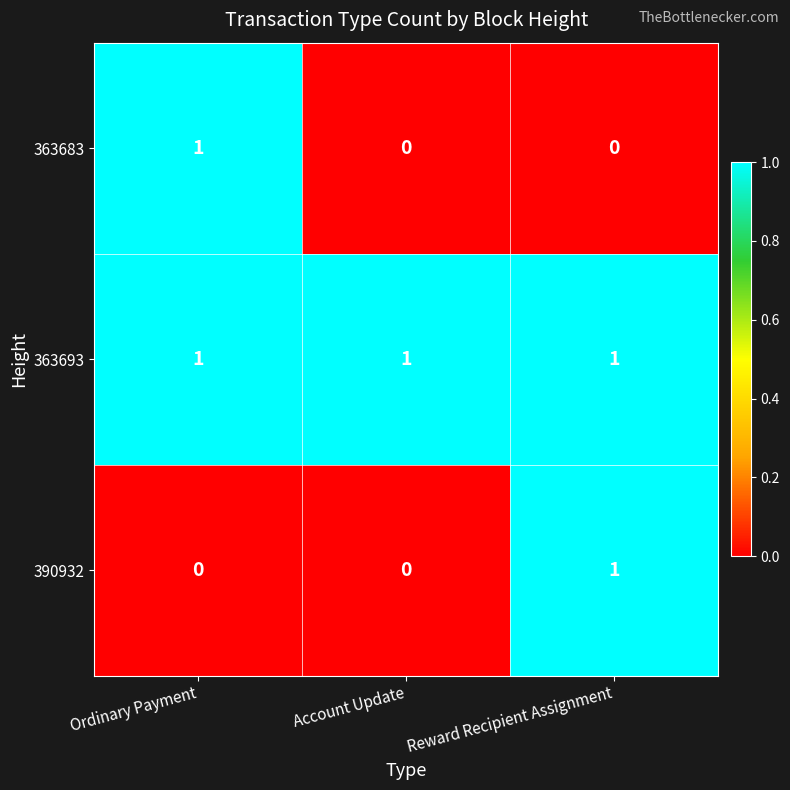

Which series changed the most between Ordinary Payment and Account Update?

363683